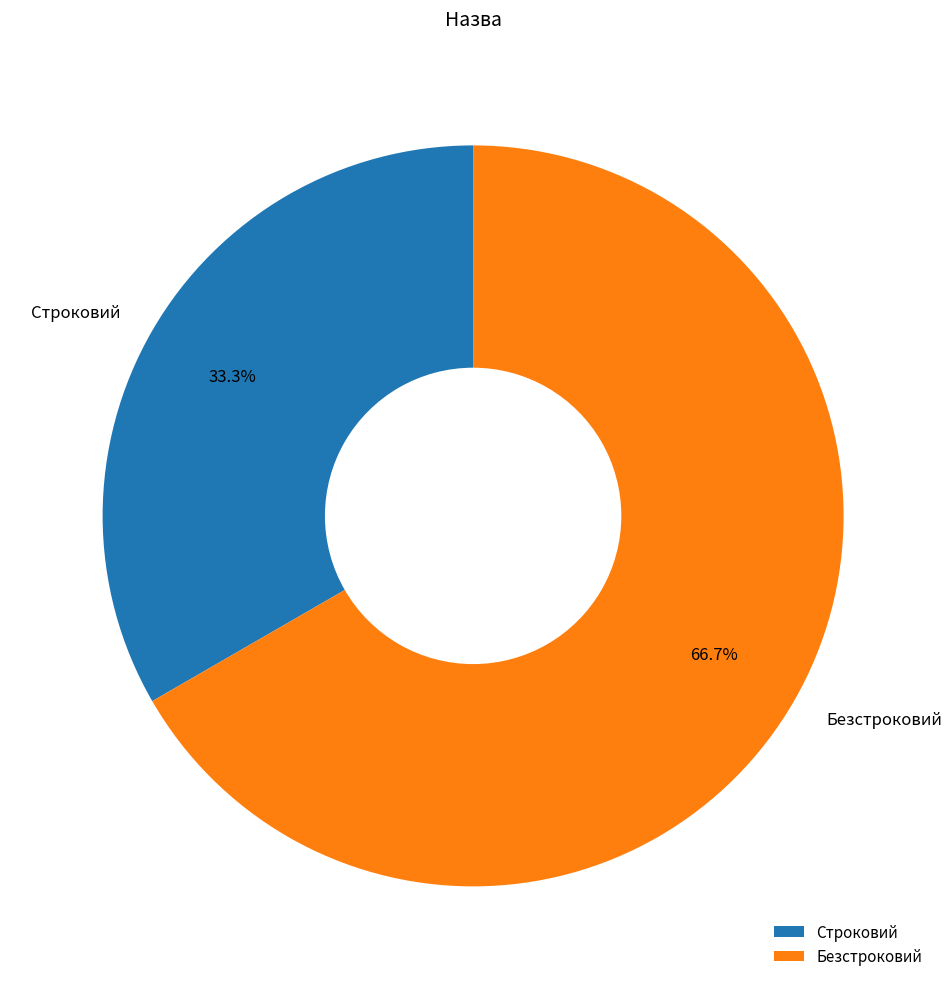

The Строковий slice represents 33% of the pie. True or false?

True